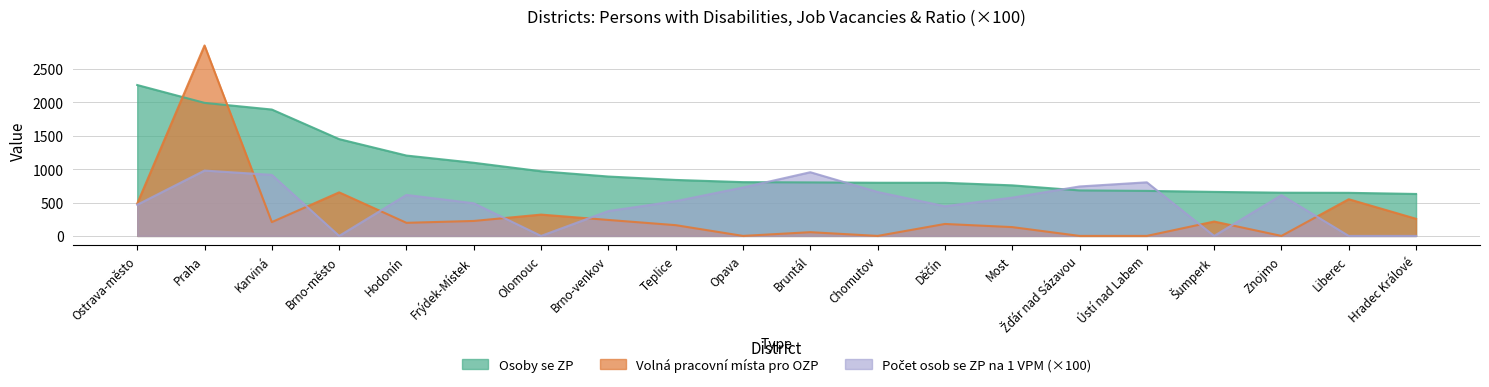

Between Praha and Žďár nad Sázavou, which series saw the biggest shift?

Volná pracovní místa pro OZP